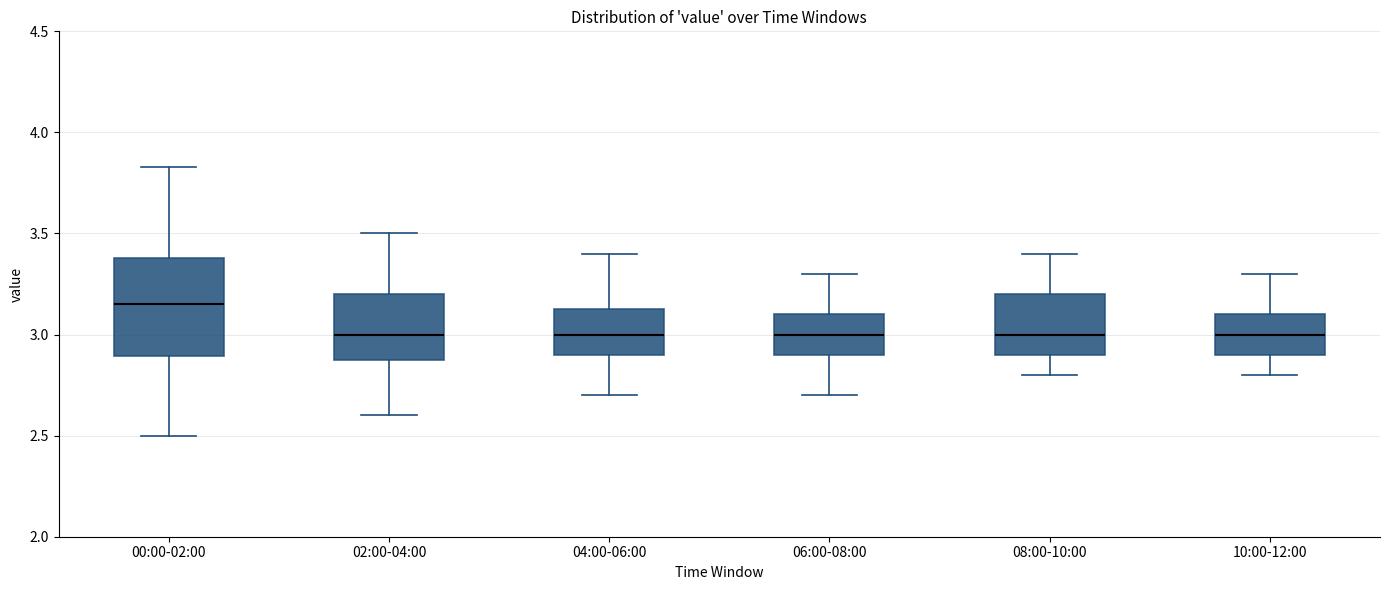

Where does the lower whisker of the box for 10:00-12:00 end on the y-axis? The values are not printed on the chart, so give them approximately, as read against the axis.

2.80